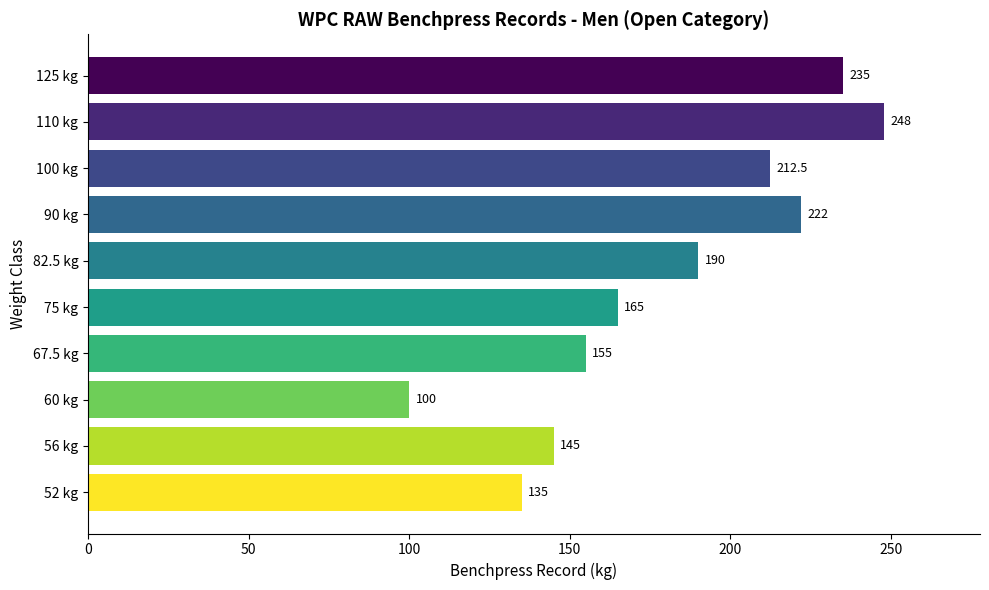

The chart shows a value of 135.0 at 52 kg. True or false?

True